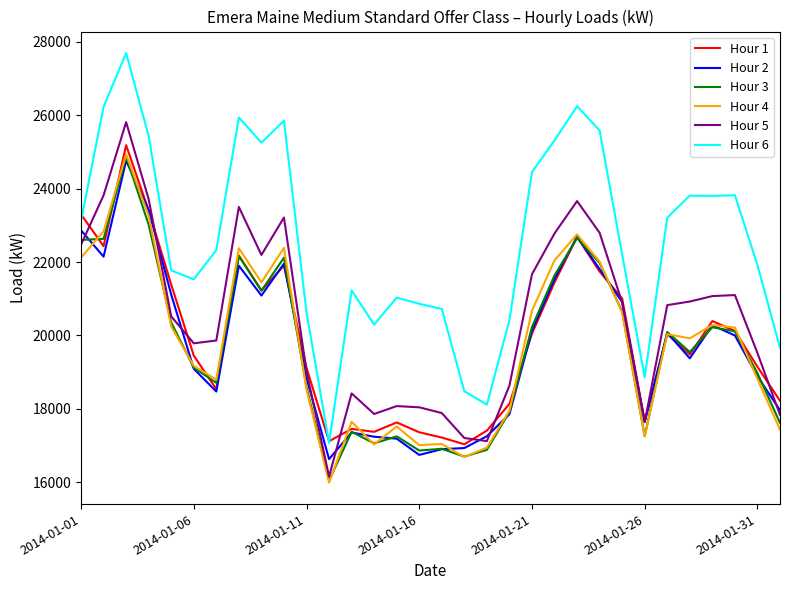

What is the sum of all Hour 6 values?

722890.8